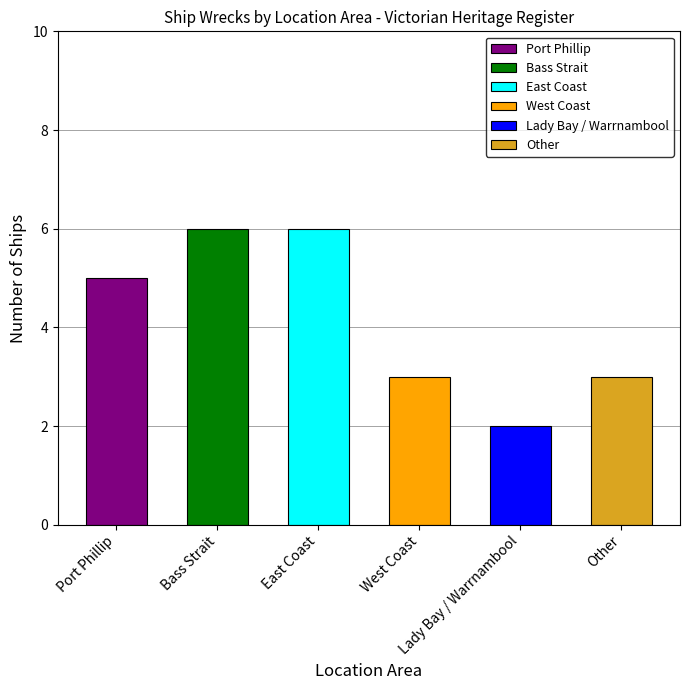

What is the minimum value shown in the chart?

2